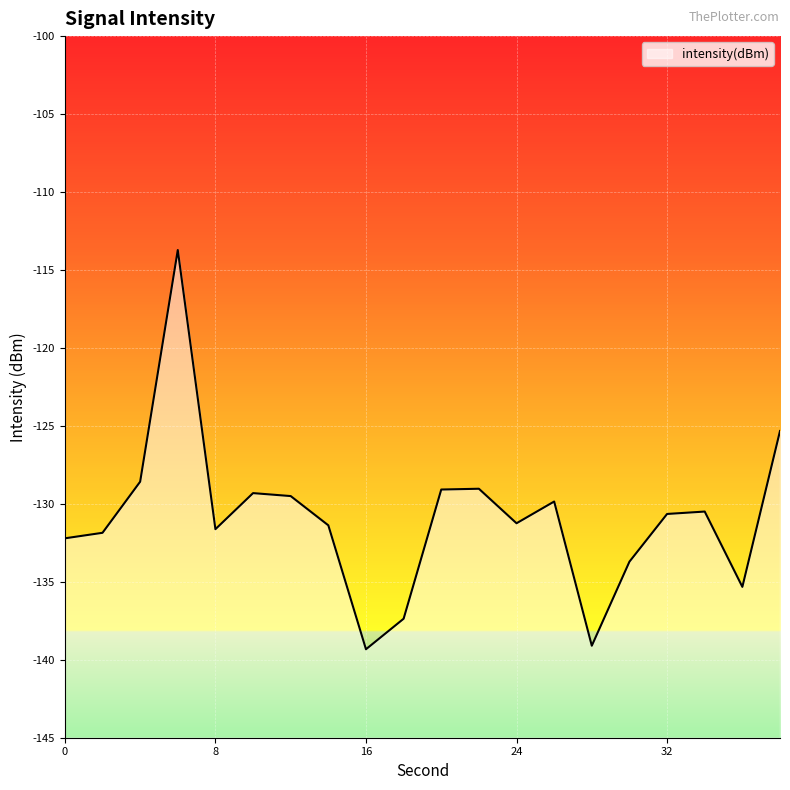

What is the average value?

-130.9